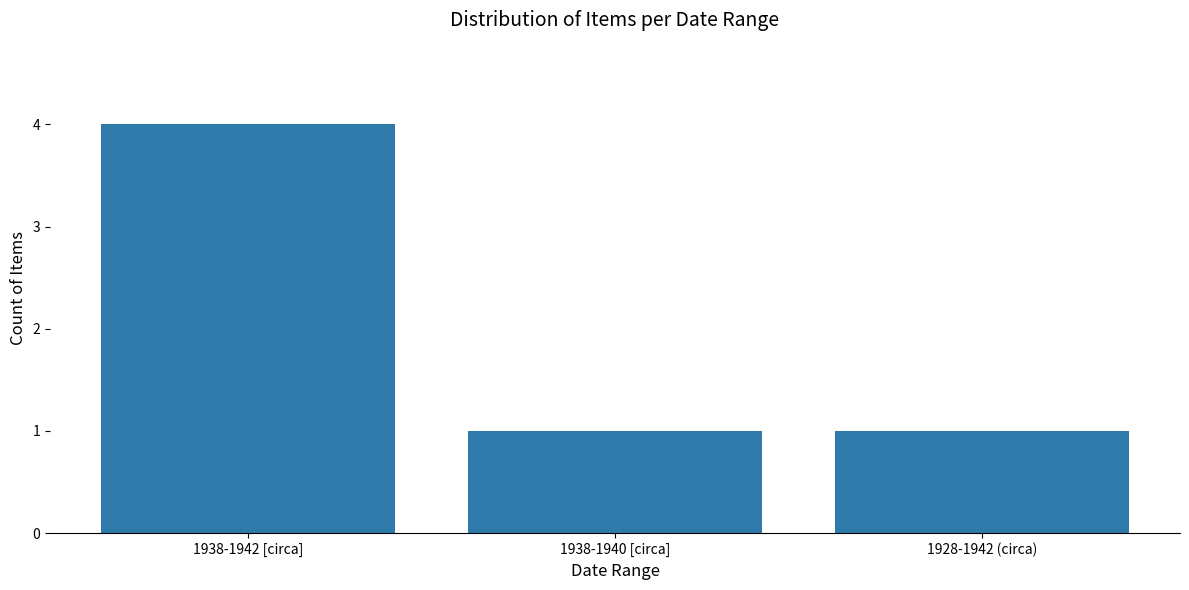

What is the change in value from 1938-1942 [circa] to 1928-1942 (circa)?

-3